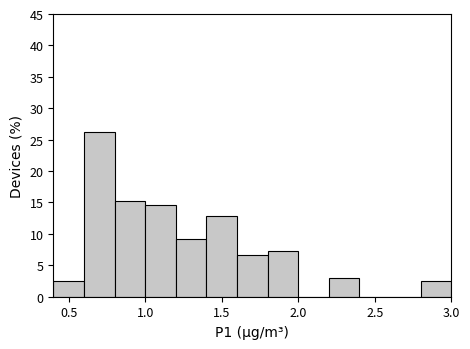

Reading left to right, transcribe this chart: for each bar, give the range it covers on the x-axis and its height. The values are not printed on the chart, so give them approximately, as read against the axis.

0.4 to 0.6: 2.5
0.6 to 0.8: 26.0
0.8 to 1.0: 15.0
1.0 to 1.2: 14.5
1.2 to 1.4: 9.0
1.4 to 1.6: 13.0
1.6 to 1.8: 6.5
1.8 to 2.0: 7.5
2.0 to 2.2: 0
2.2 to 2.4: 3.0
2.4 to 2.6: 0
2.6 to 2.8: 0
2.8 to 3.0: 2.5